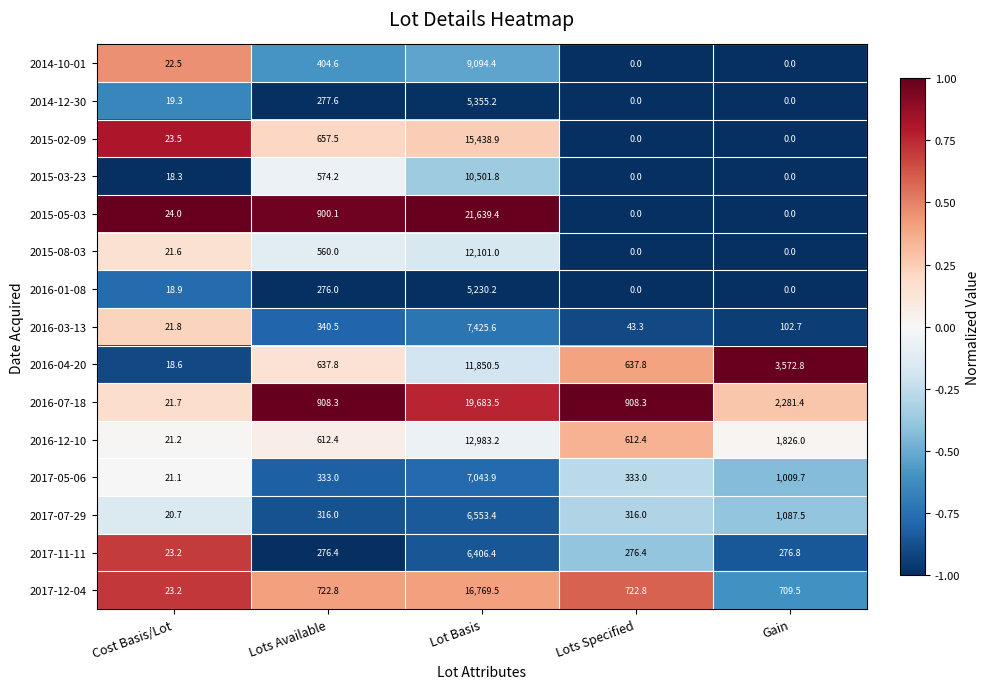

At which category is the sum across all series the highest?

Lot Basis